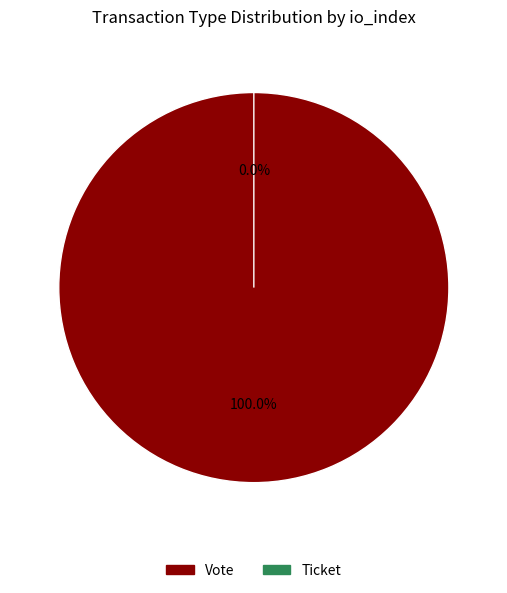

Does any single category account for the majority?

Yes